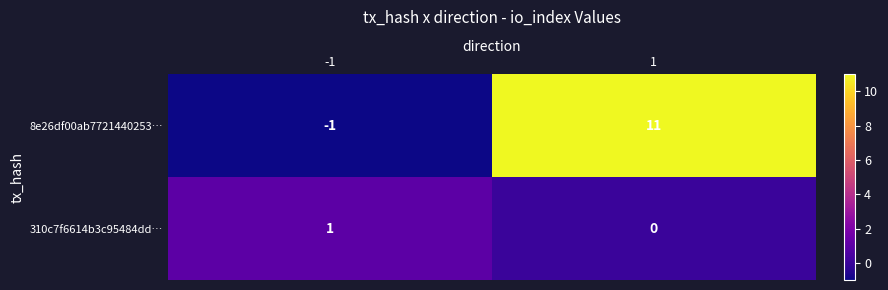

What is the total value across all series at 1?

11